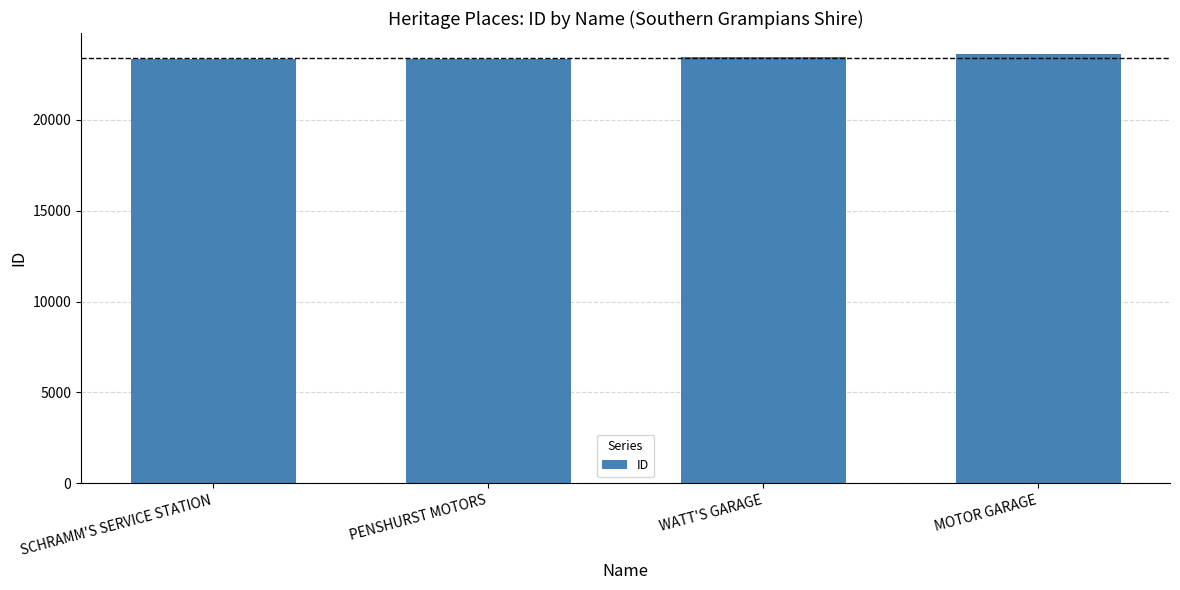

What is the difference between the maximum and minimum values?

276